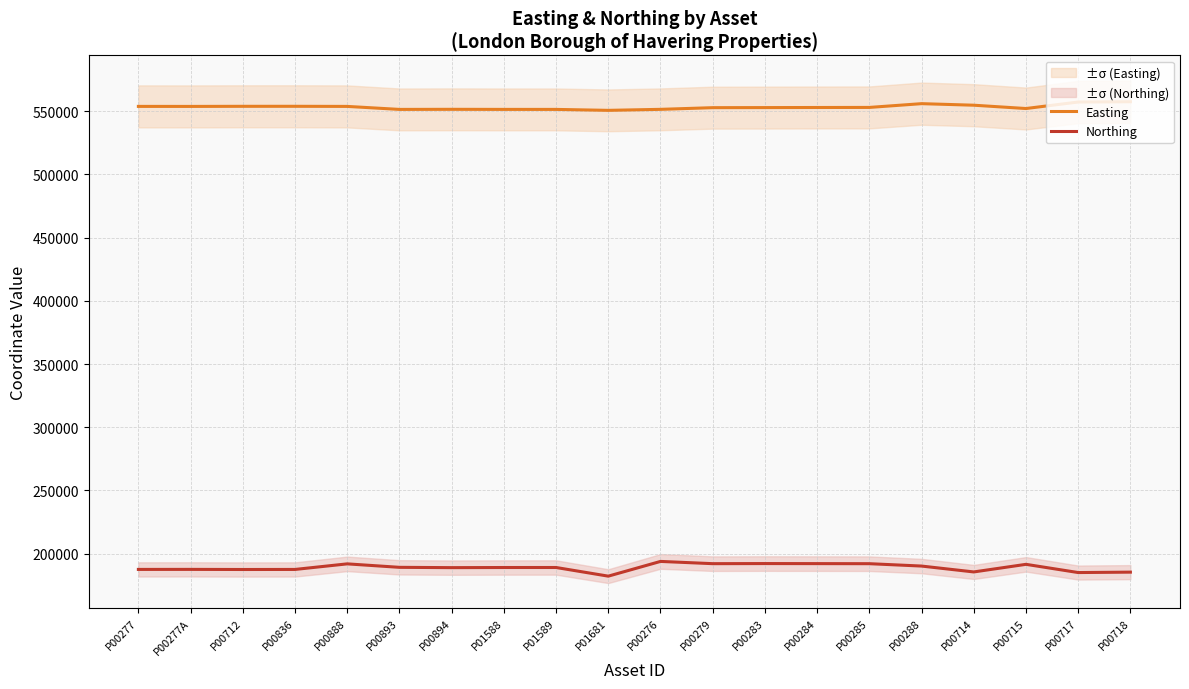

Which series has the largest total across all categories?

Easting